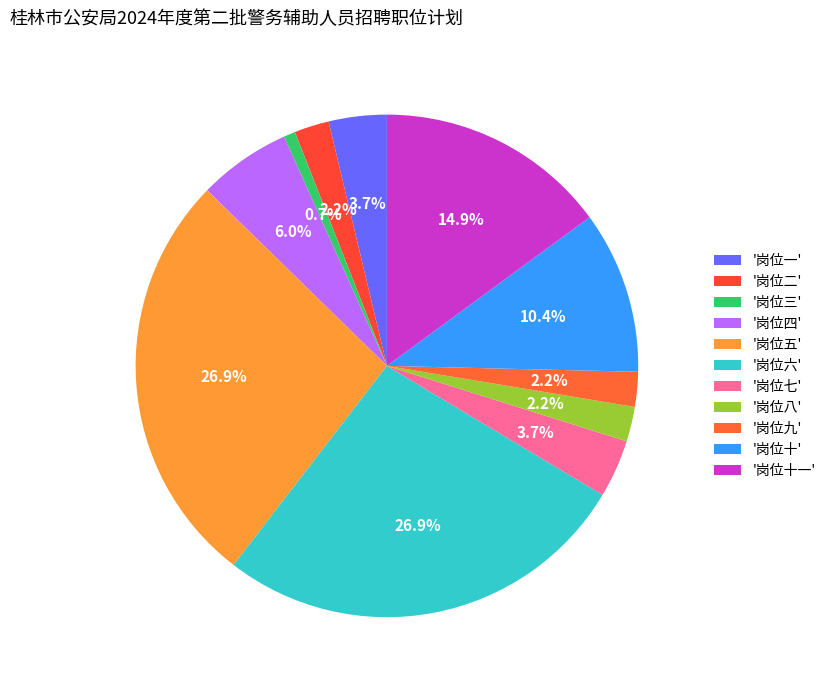

How many slices are in this pie chart?

11